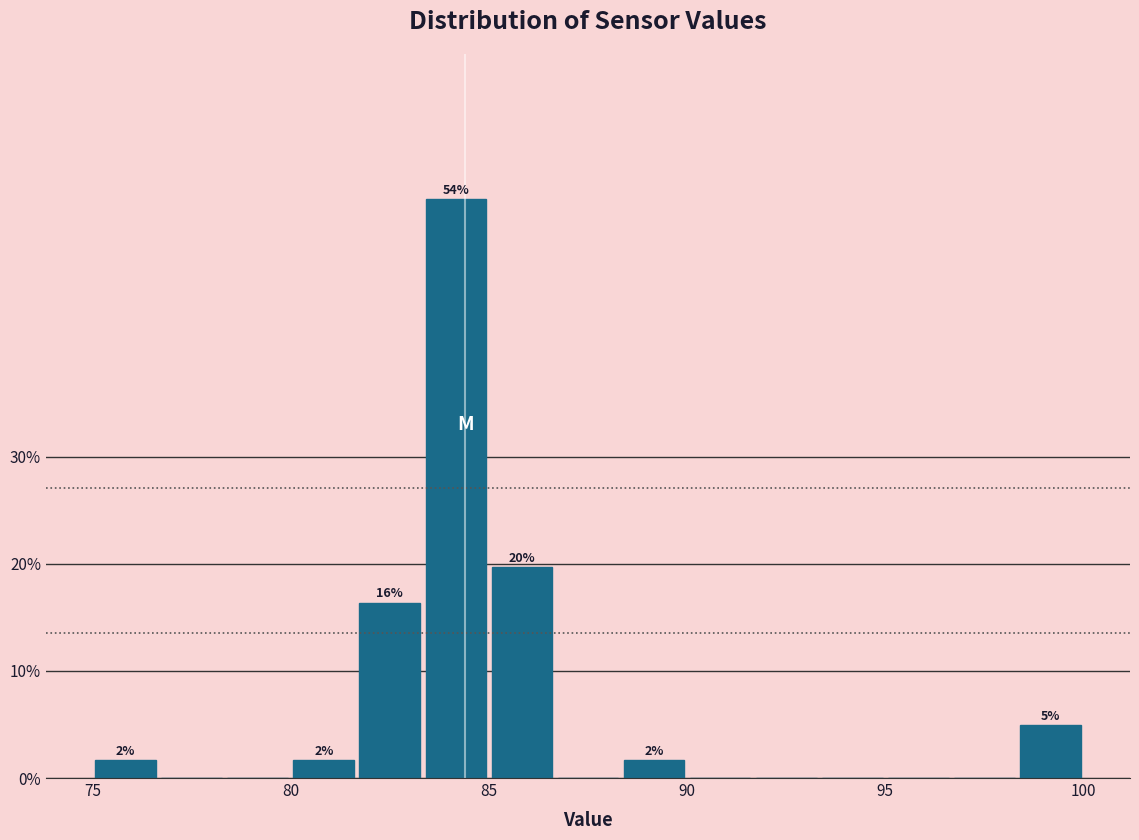

Read against the x-axis, roughly where is the centre of the tallest bar?

84.0